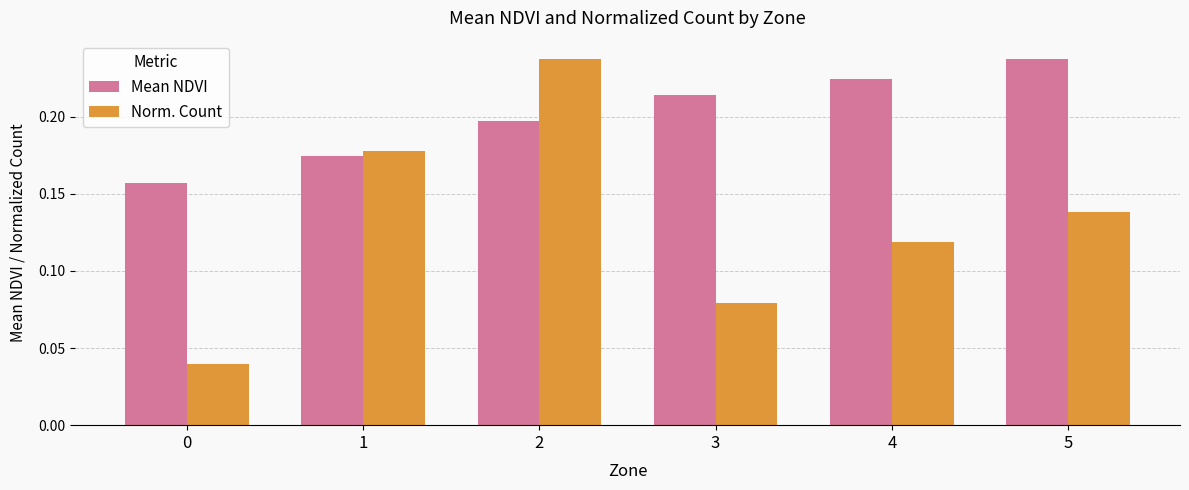

Count the Norm. Count values in the range 0 to 1.

6